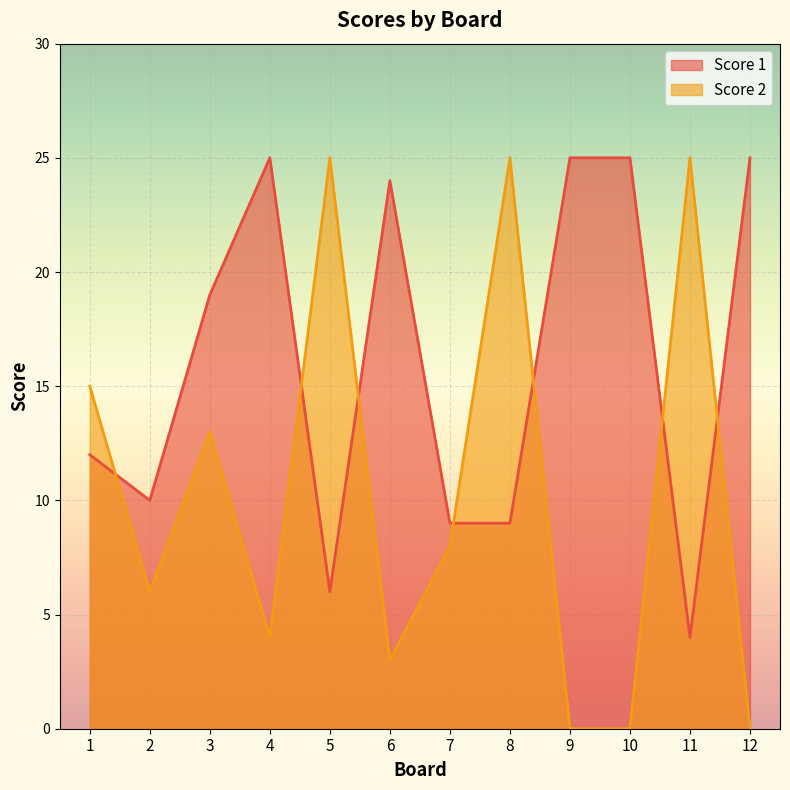

What is the difference between the second highest and minimum values in the Score 1 series?

21